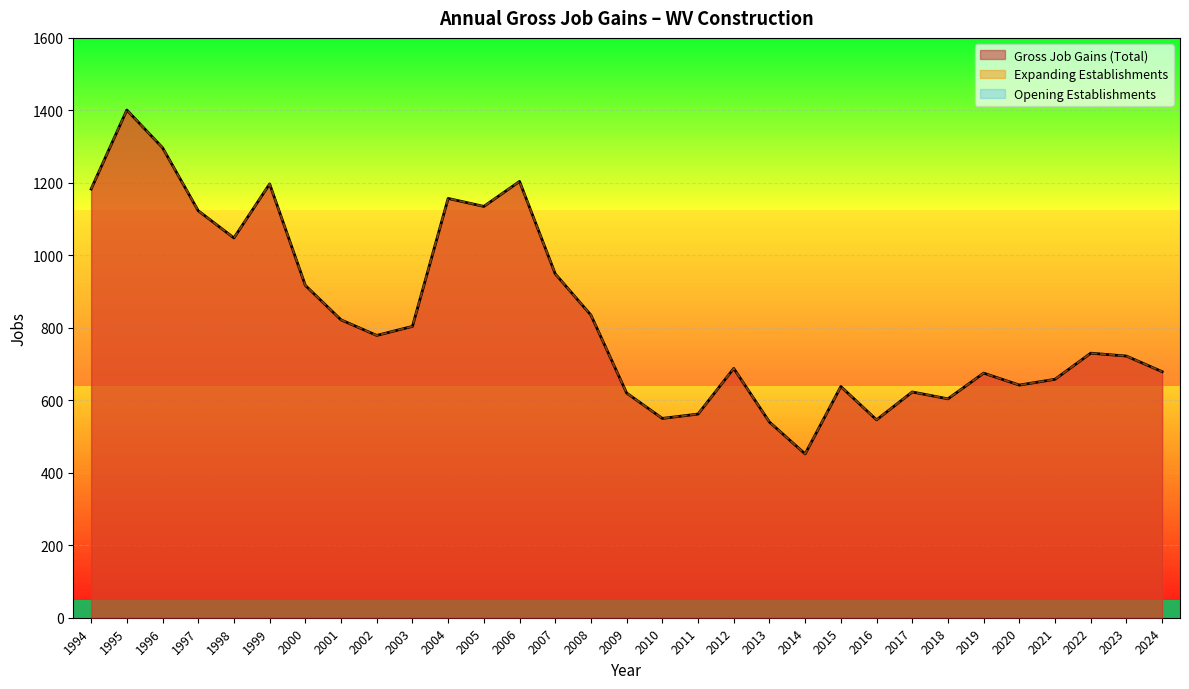

At which category does Expanding Establishments reach its first local peak?

1995